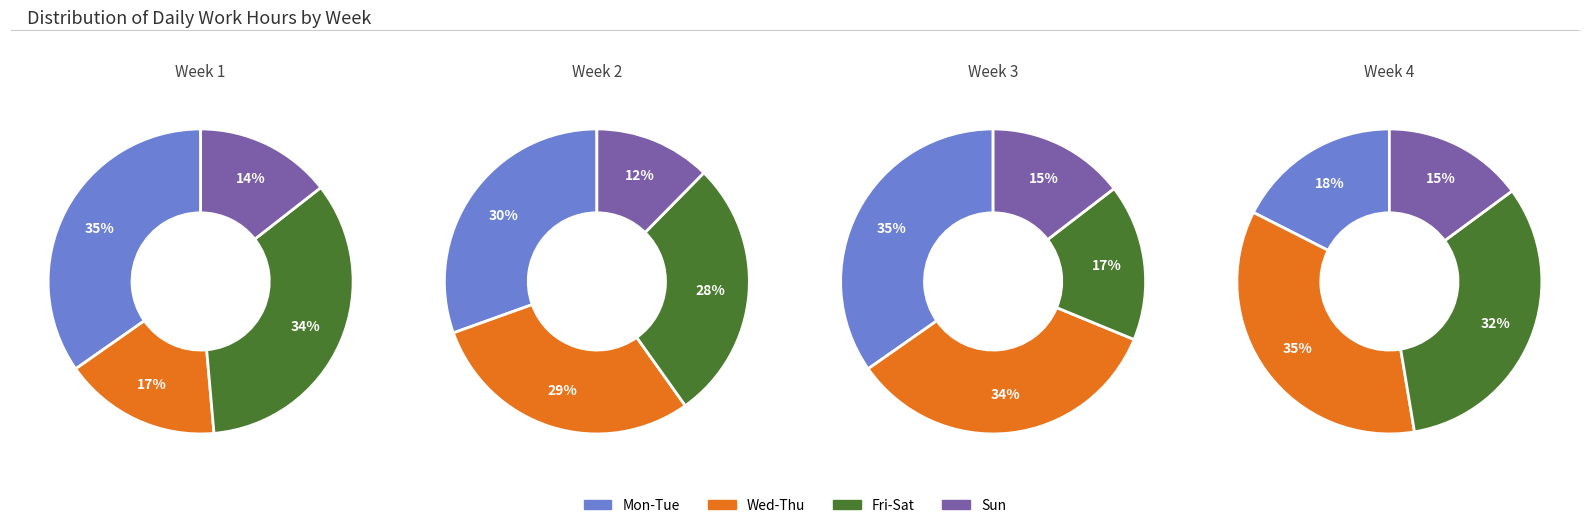

What portion of the pie excludes 18?

100.0%